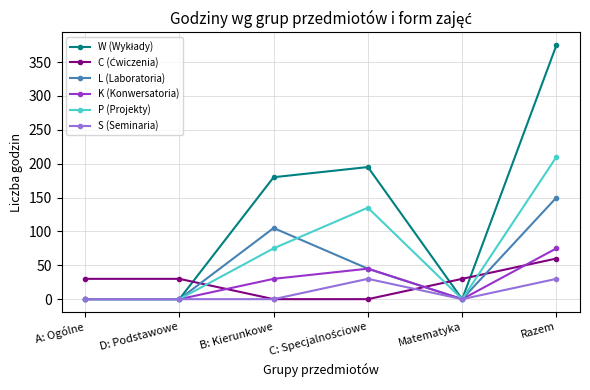

What is the maximum value shown in the chart?

375